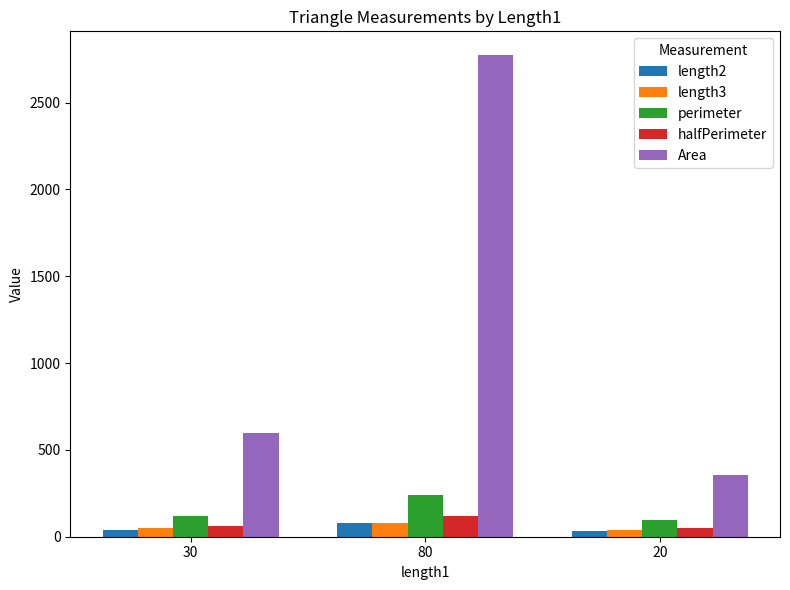

How many bars are there in total?

15